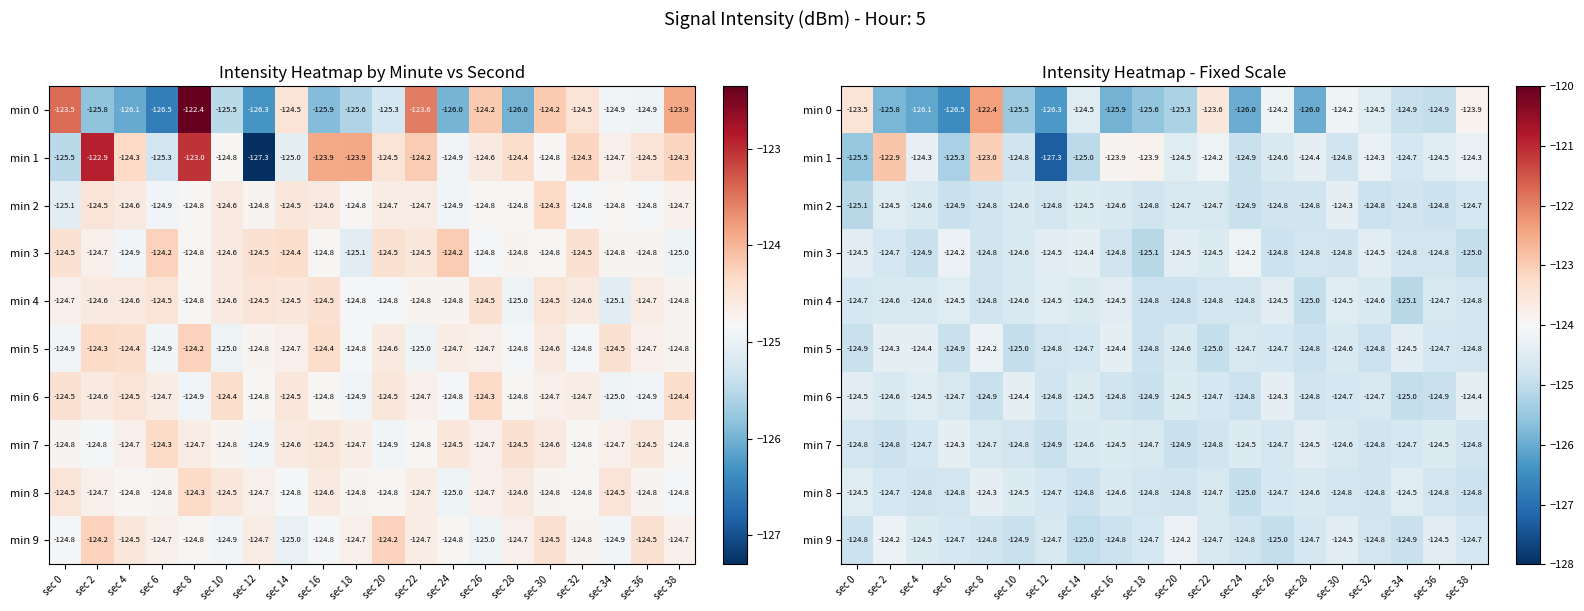

What is the spread (max minus min) of values at sec 32?

0.5